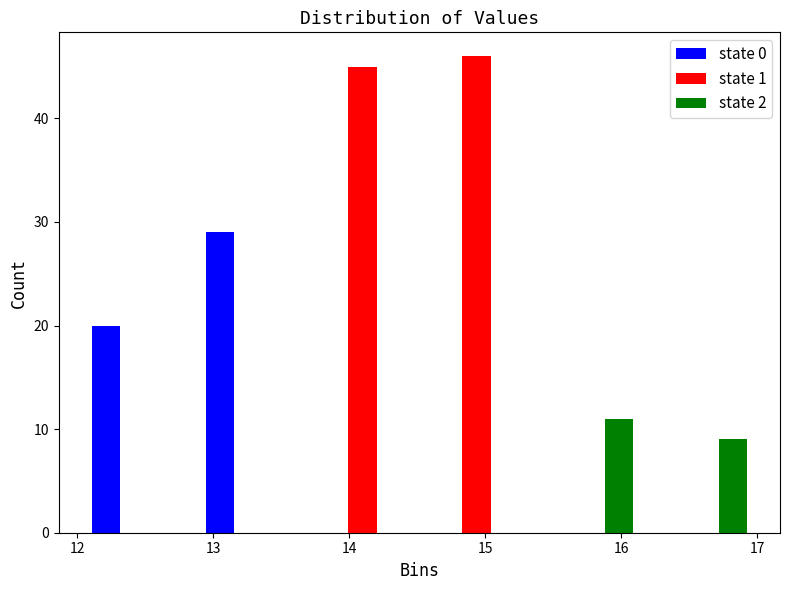

What is the height of the state 1 bar covering 13.7 to 14.5 on the x-axis? Neither the bar edges nor the heights are printed on the chart, so give them approximately, as read against the axes.

45